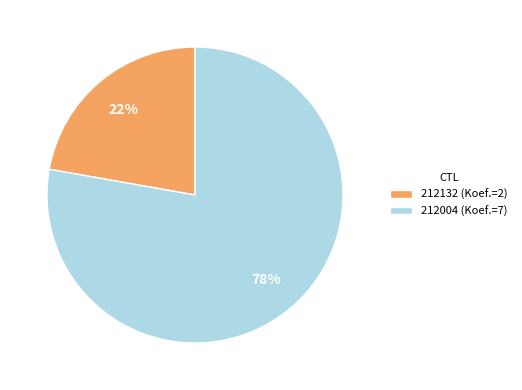

What is the largest slice in the pie chart?

212004